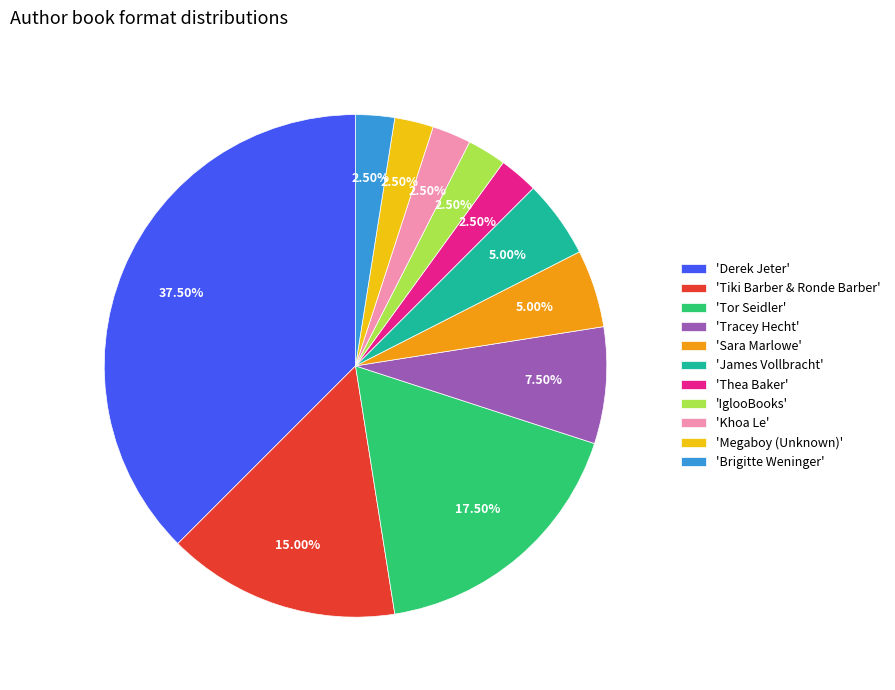

Does any single category account for the majority?

No